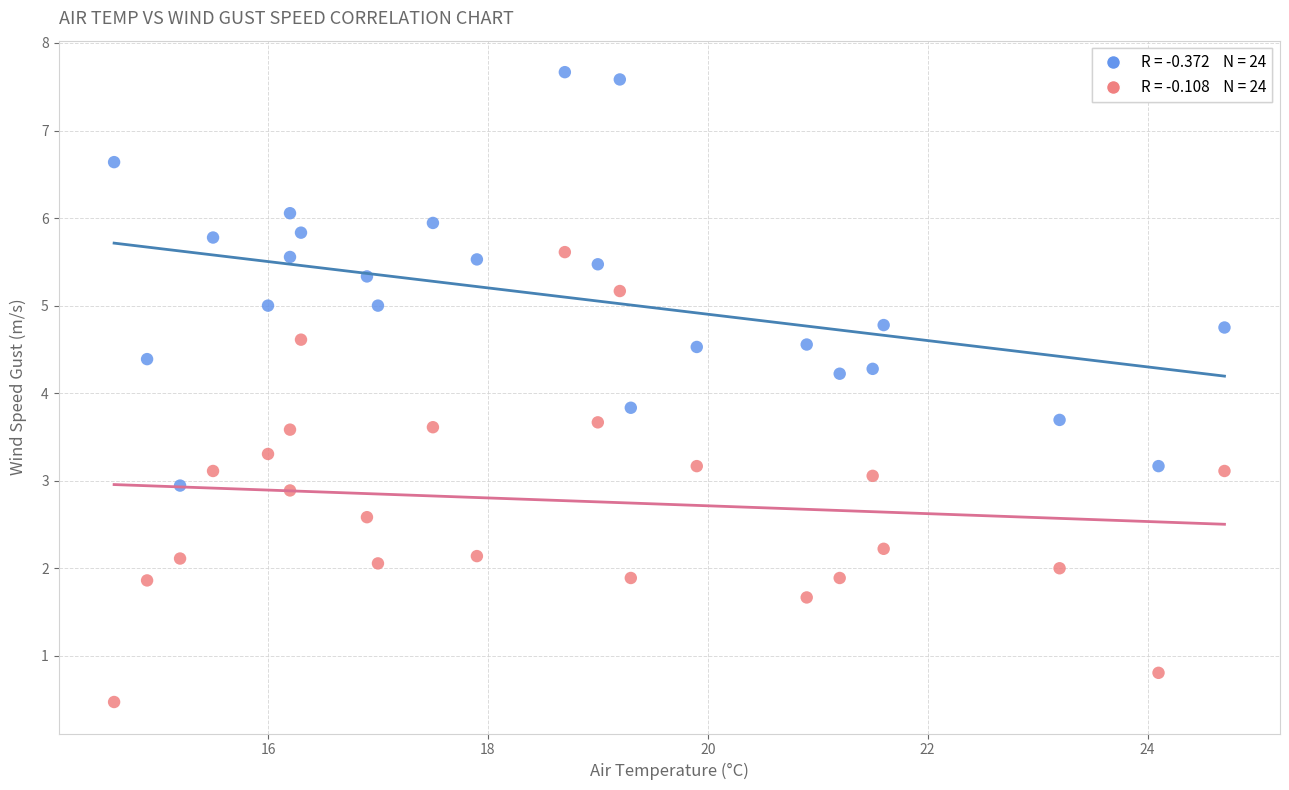

Across all data points, what is the range of X values (max minus min)?

10.1